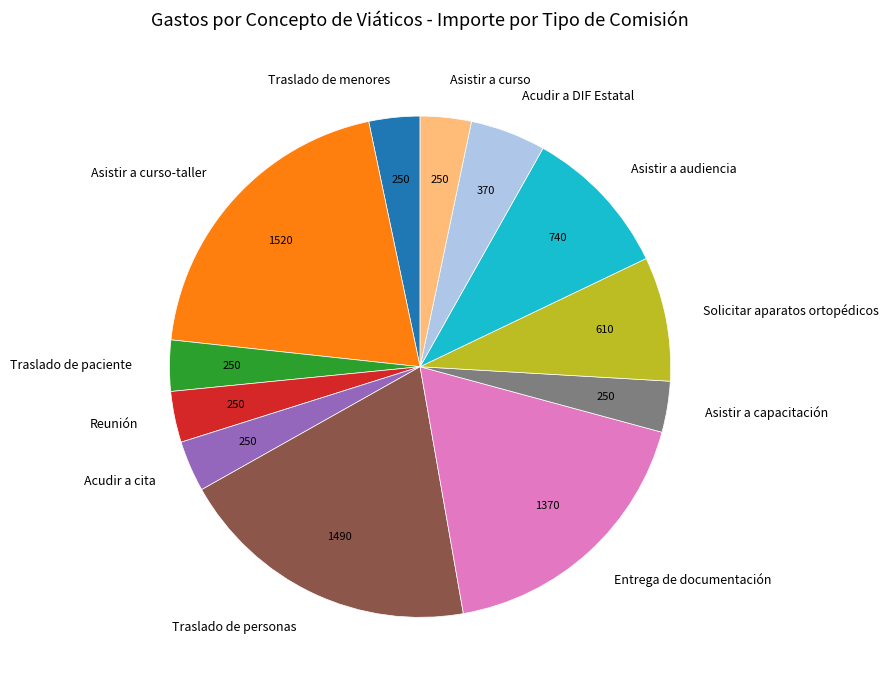

Count the number of slices in the pie.

12